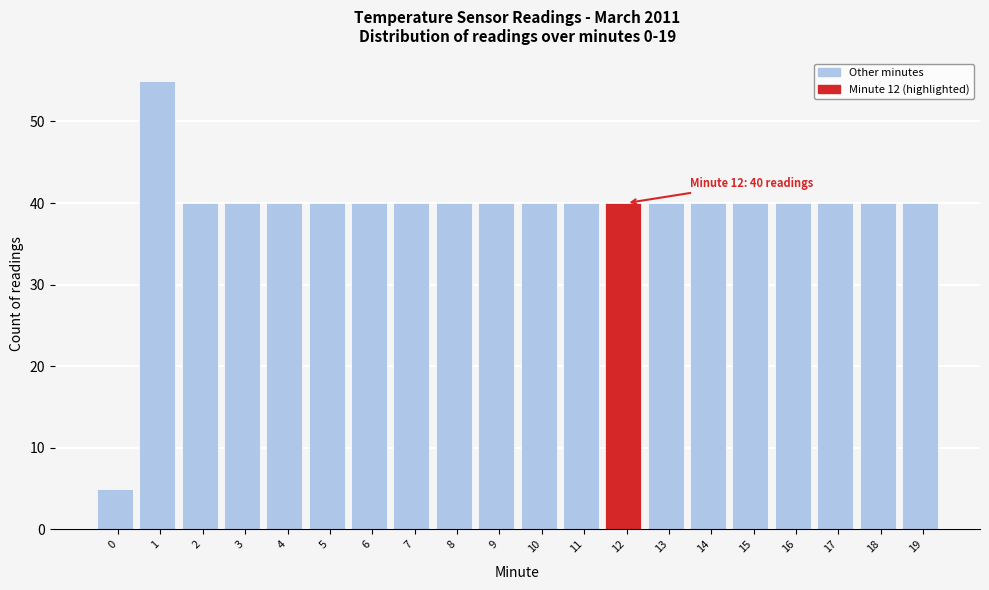

Reading right to left, what are all the values shown in this chart?

19=40	18=40	17=40	16=40	15=40	14=40	13=40	12=40	11=40	10=40	9=40	8=40	7=40	6=40	5=40	4=40	3=40	2=40	1=55	0=5